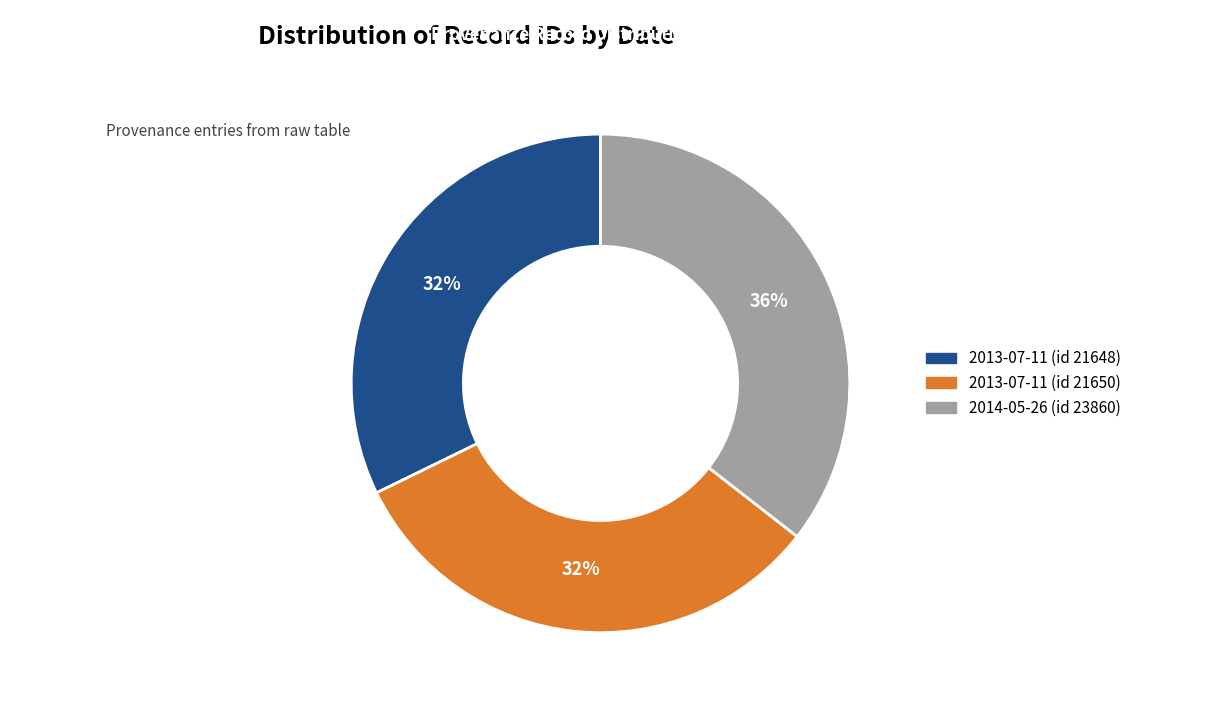

To the nearest percent, what is the combined percentage of 2014-05-26 (id 23860) and 2013-07-11 (id 21650)?

68%